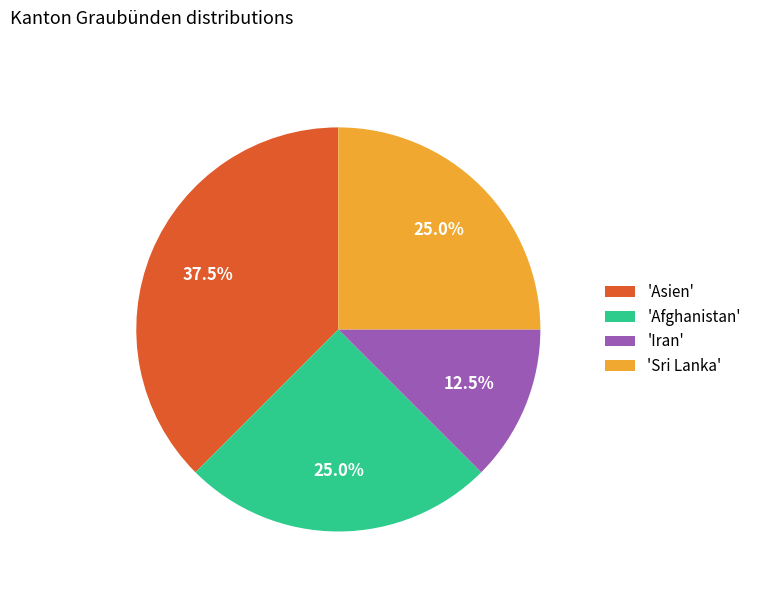

Which category has the smallest portion of the pie?

'Iran'